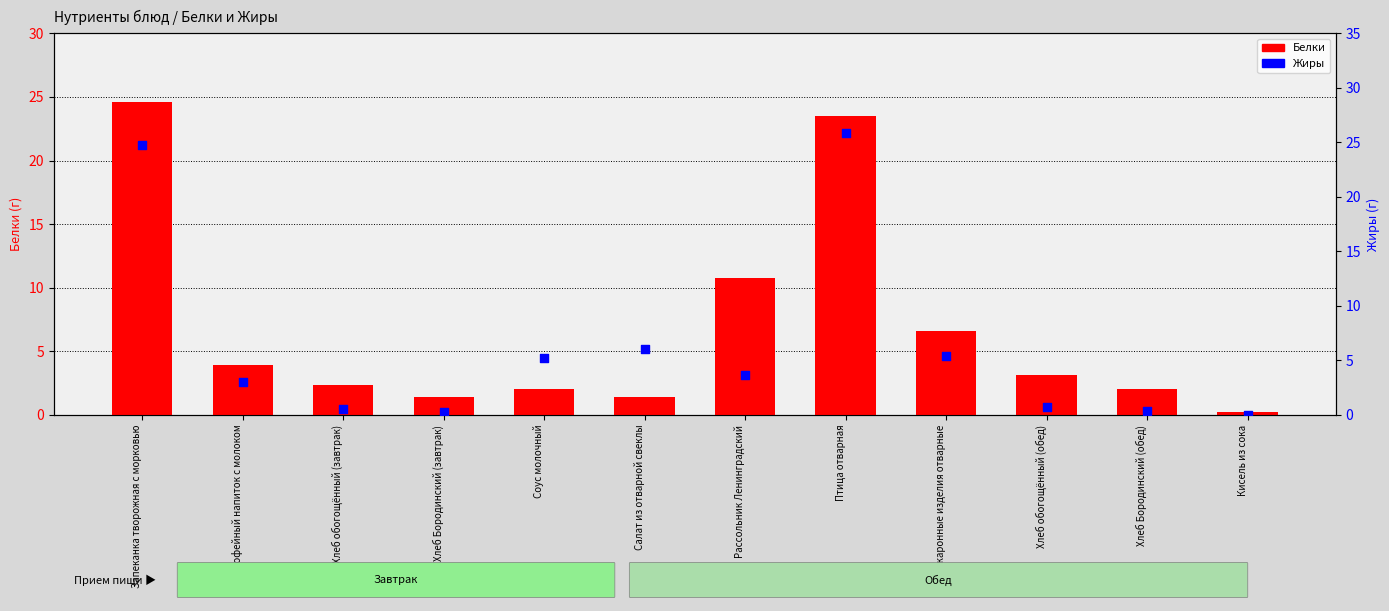

At how many categories does at least one series exceed 22?

2